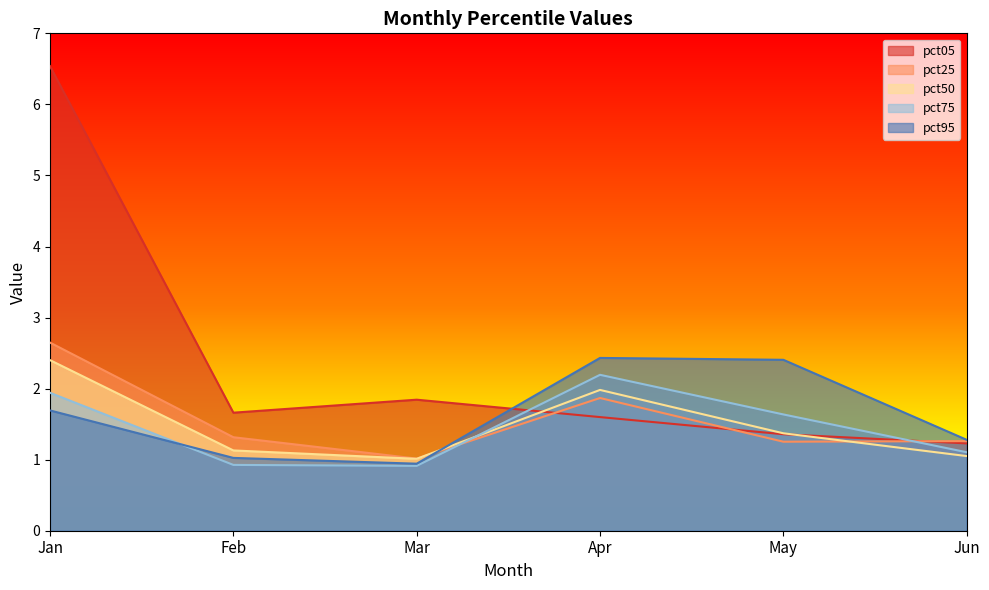

How many distinct data groups are displayed?

5